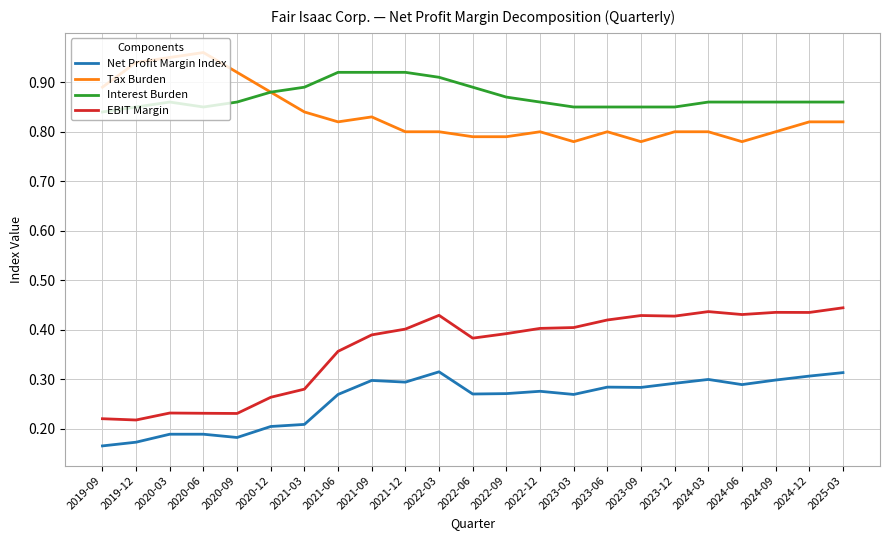

What position from the left is 2023-03?

15